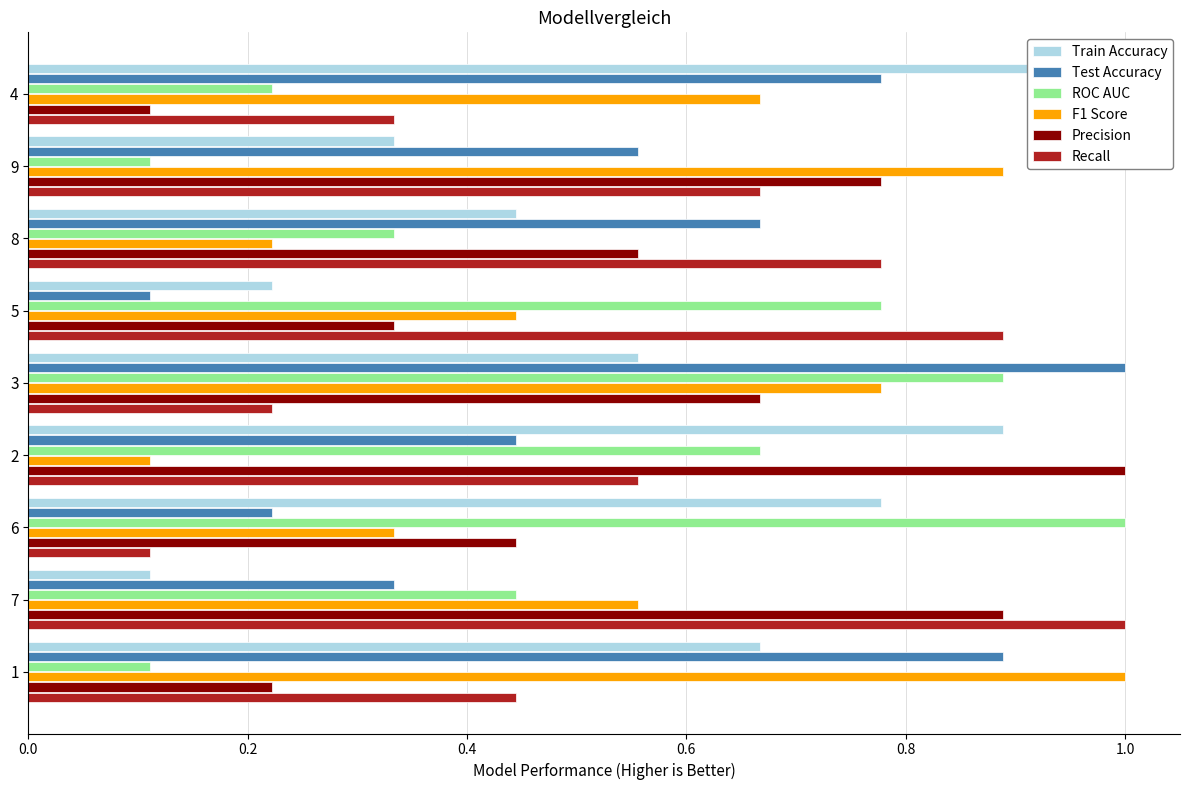

List the series in order of their peak value, lowest first.

Train Accuracy, Test Accuracy, ROC AUC, F1 Score, Precision, Recall